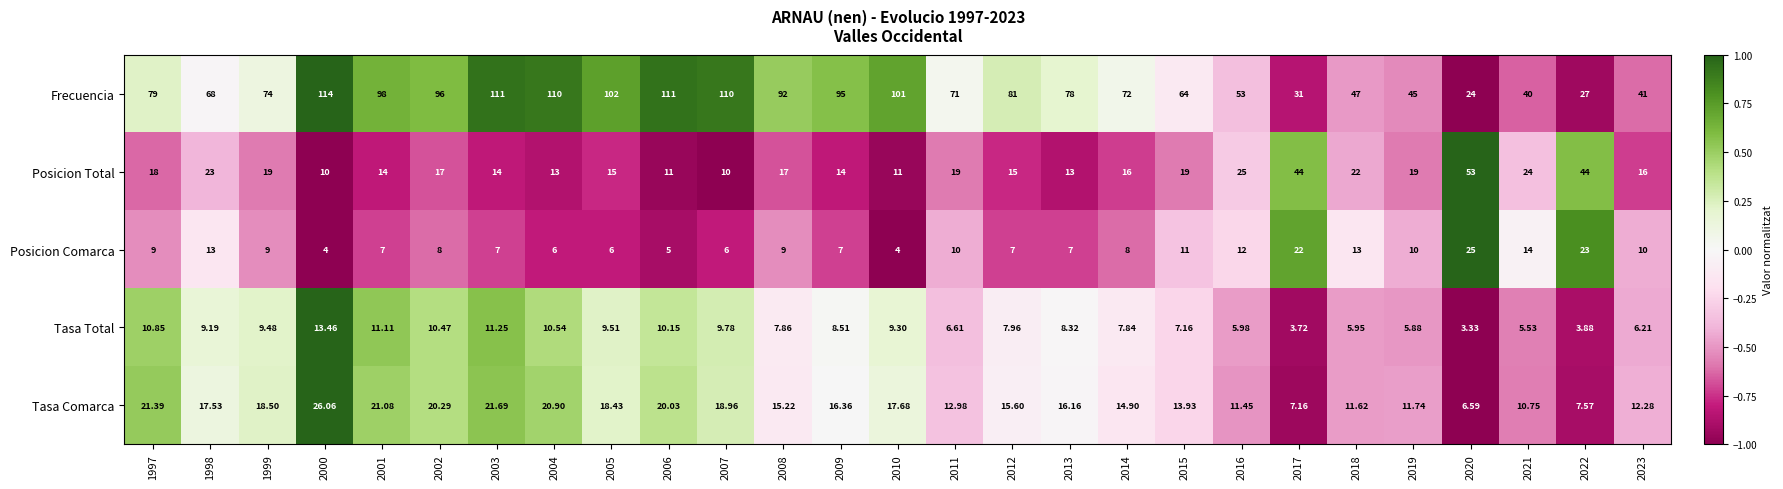

Is the value of Posicion Total at 2017 greater than the value of Frecuencia at 2017?

Yes